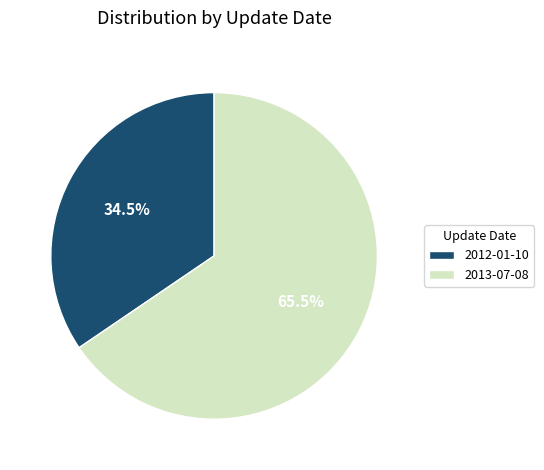

Is the sum of 2012-01-10 and 2013-07-08 greater than half?

Yes